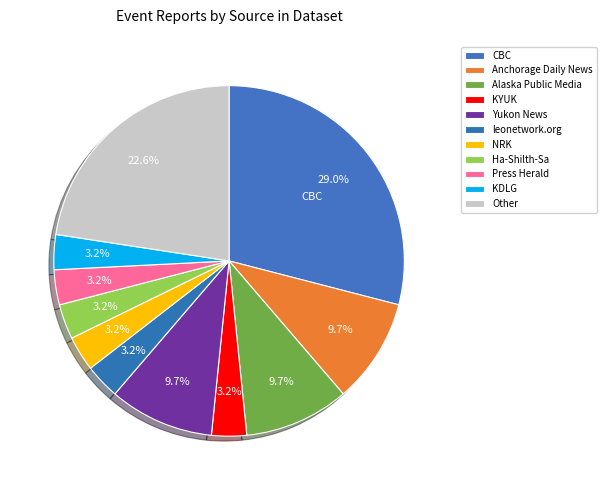

Count the number of slices in the pie.

11